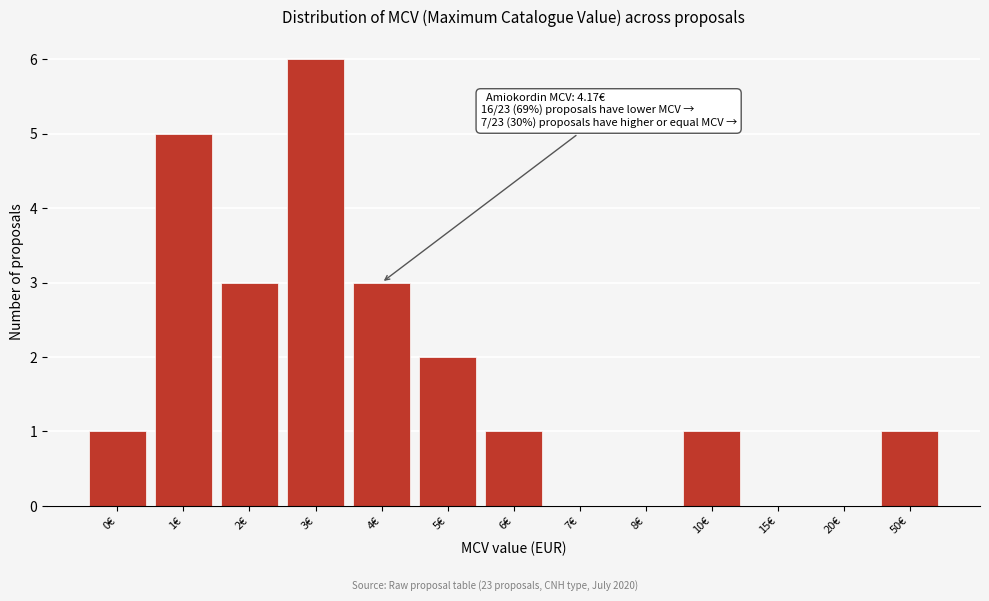

Reading left to right, transcribe all the data shown in this chart.

0€=1	1€=5	2€=3	3€=6	4€=3	5€=2	6€=1	7€=0	8€=0	10€=1	15€=0	20€=0	50€=1